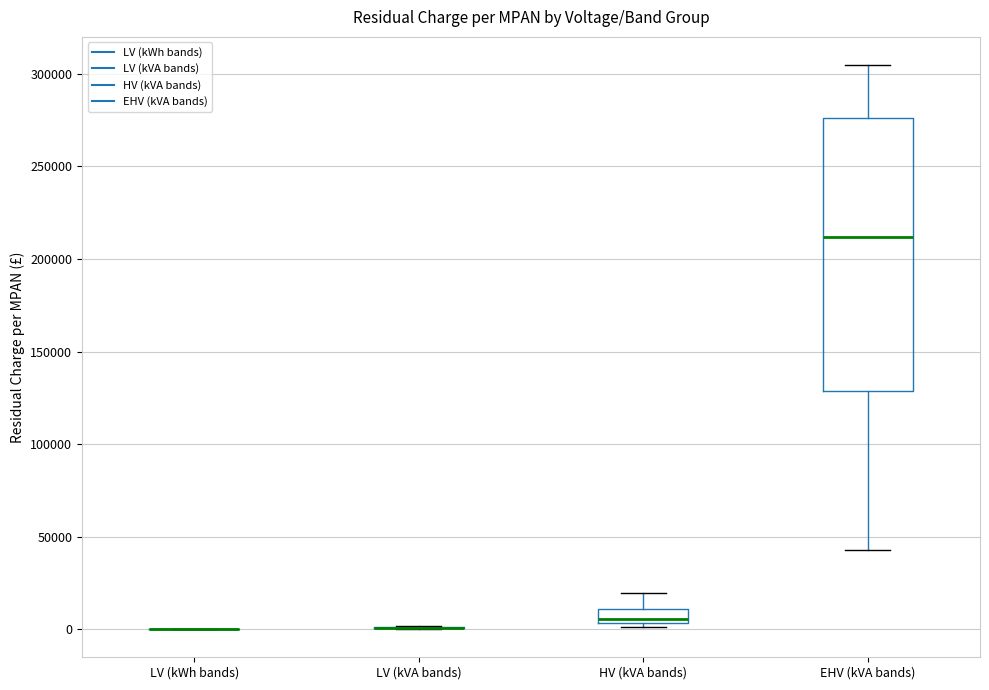

Where does the lower whisker of the box for EHV (kVA bands) end on the y-axis? The values are not printed on the chart, so give them approximately, as read against the axis.

45000